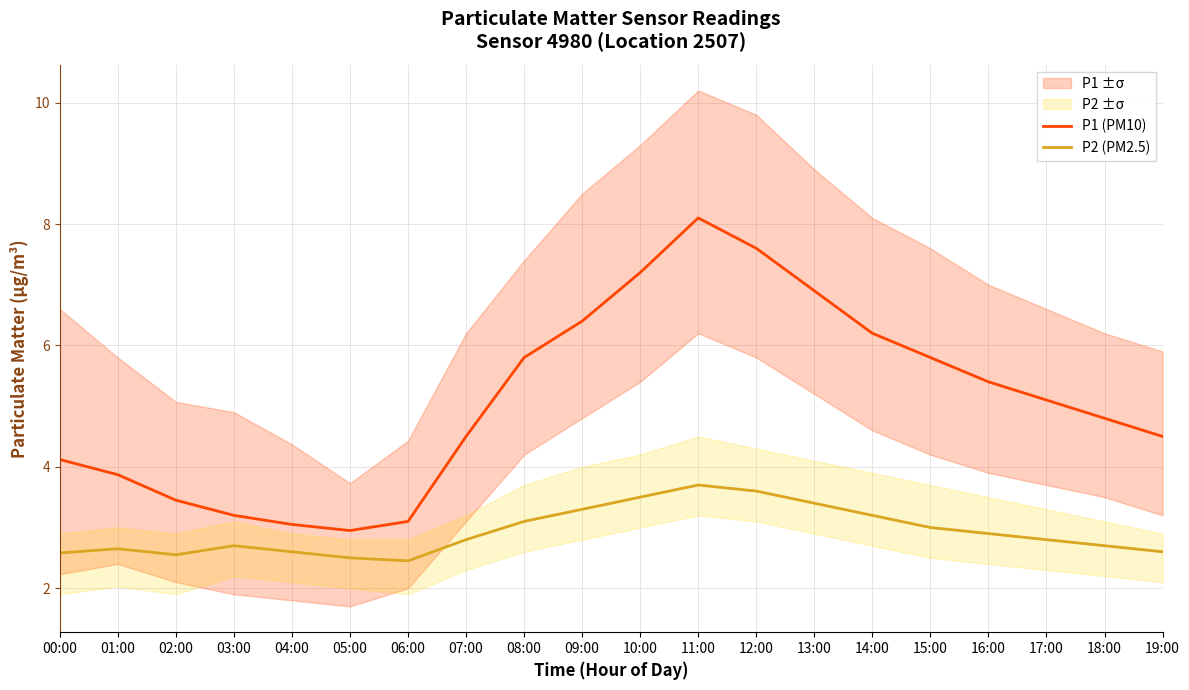

Reading left to right, transcribe all the data shown in this chart.

P1 (PM10): 4.1	3.9	3.5	3.2	3.0	3.0	3.1	4.5	5.8	6.4	7.2	8.1	7.6	6.9	6.2	5.8	5.4	5.1	4.8	4.5
P2 (PM2.5): 2.6	2.6	2.5	2.7	2.6	2.5	2.5	2.8	3.1	3.3	3.5	3.7	3.6	3.4	3.2	3.0	2.9	2.8	2.7	2.6